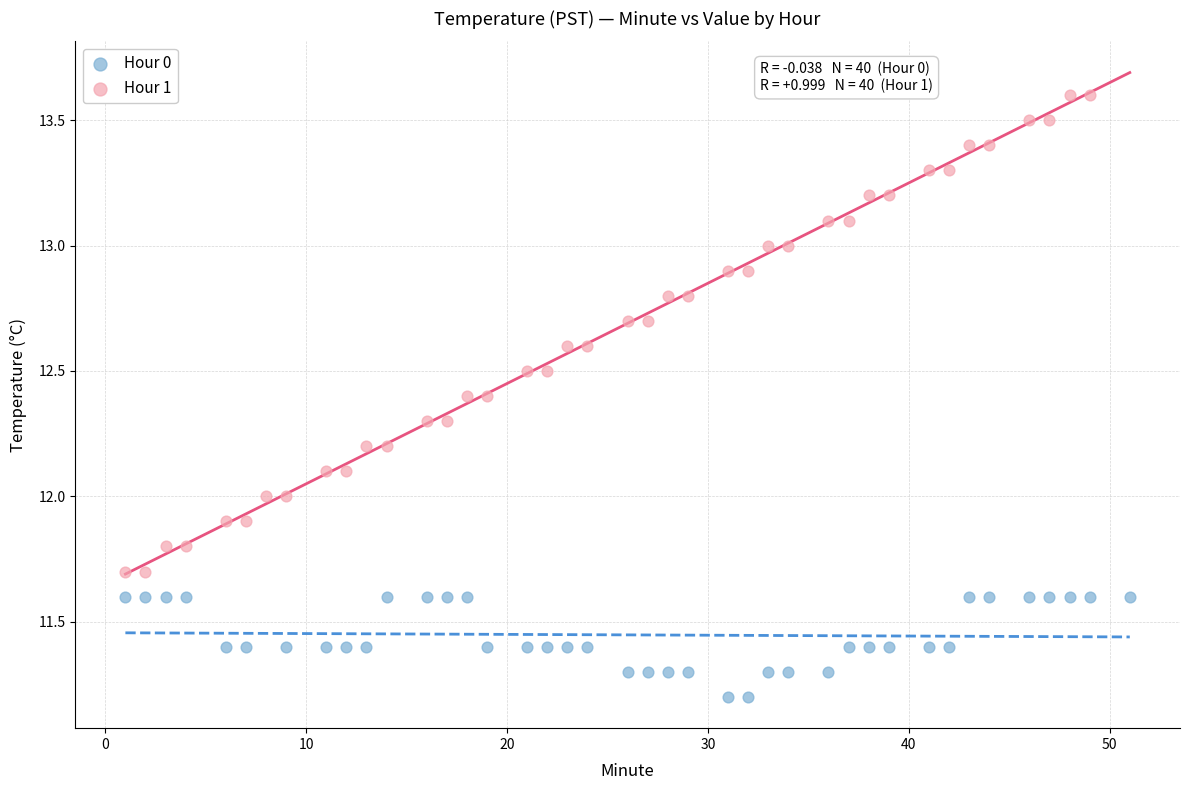

What are all the series names shown in the legend?

Hour 0, Hour 1